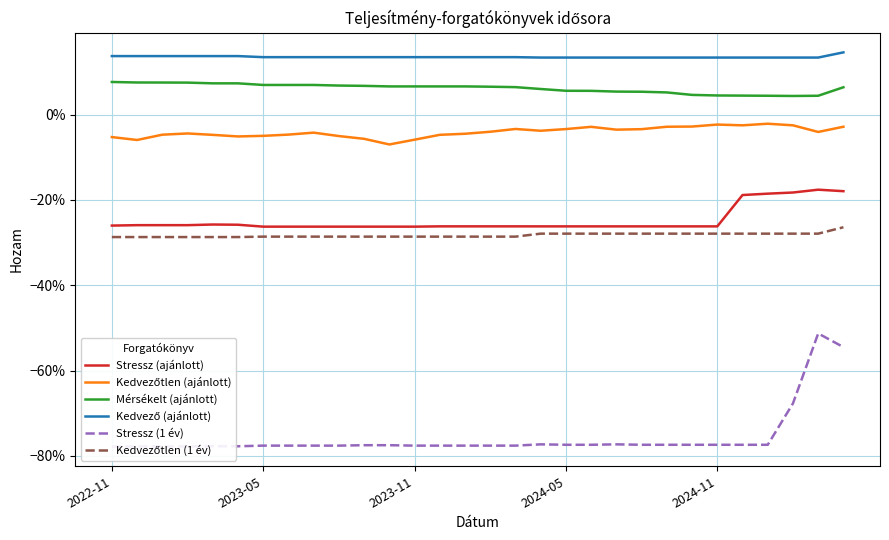

What is the value of the Stressz (1 év) point at the 2nd from the left?

-0.8